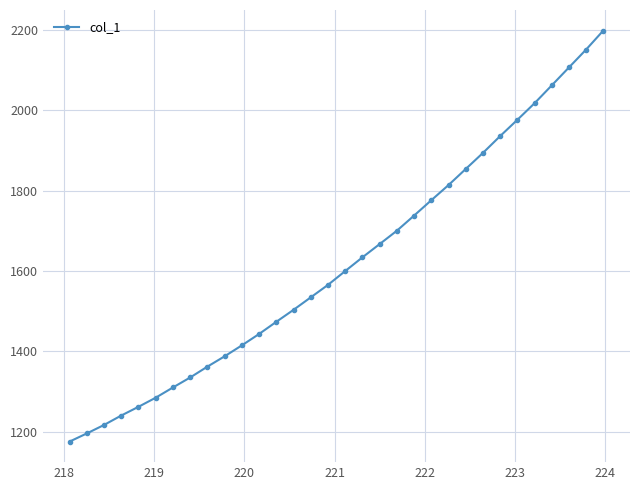

What is the average value?

1619.6